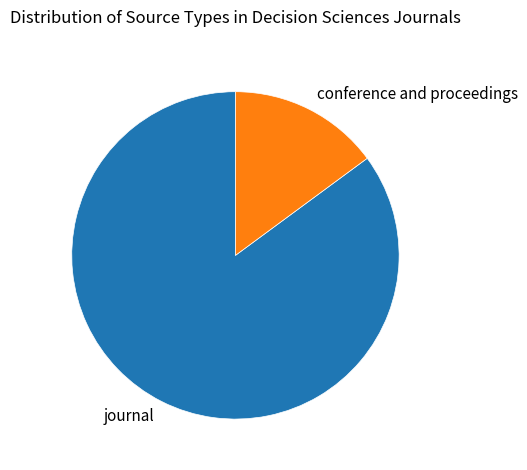

How many segments does this pie chart have?

2